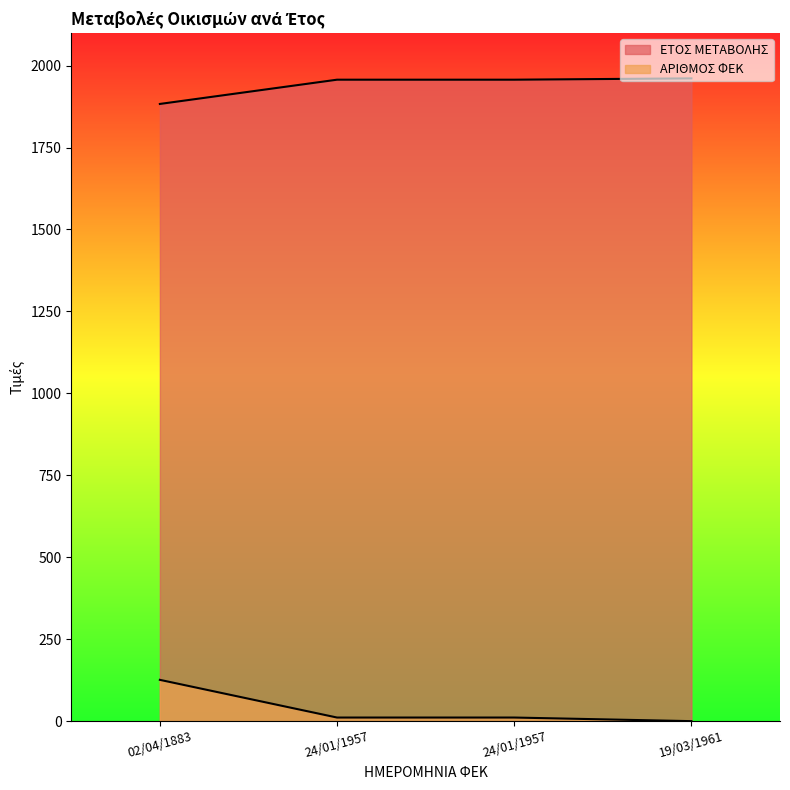

Which category has the highest value in the ΕΤΟΣ ΜΕΤΑΒΟΛΗΣ series?

19/03/1961